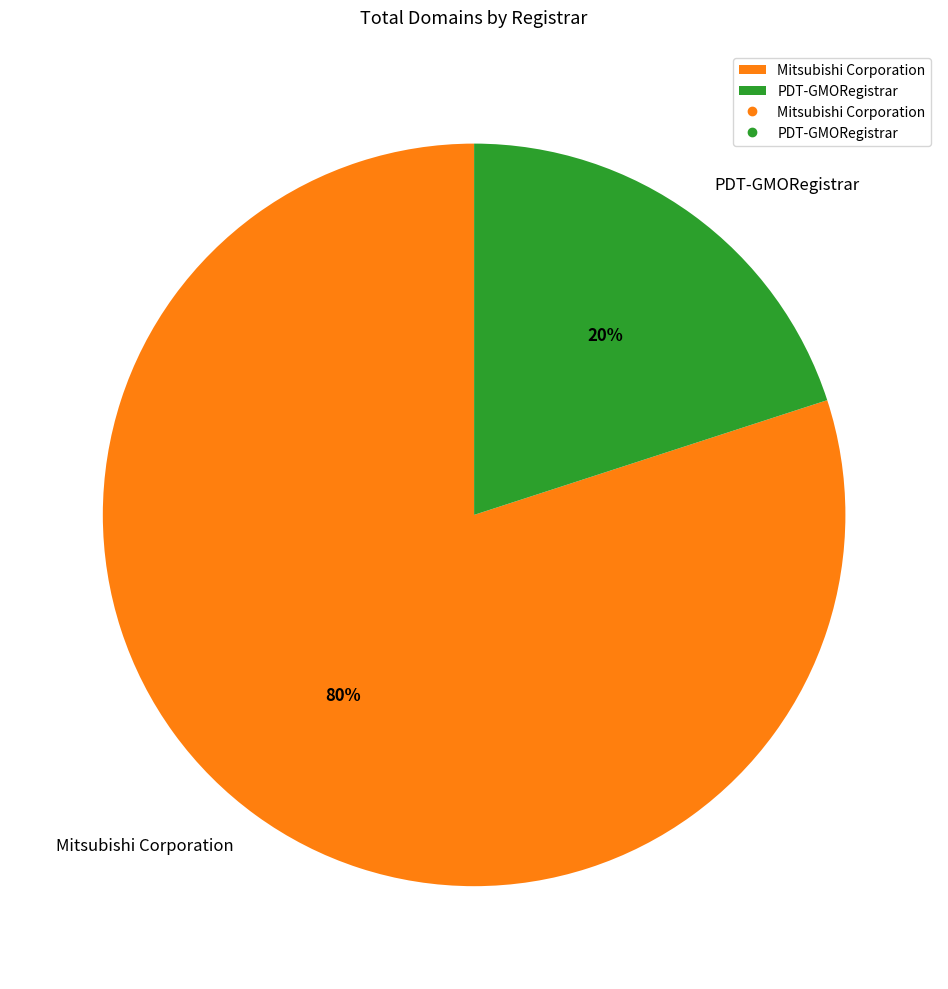

Between PDT-GMORegistrar and Mitsubishi Corporation, which is larger?

Mitsubishi Corporation